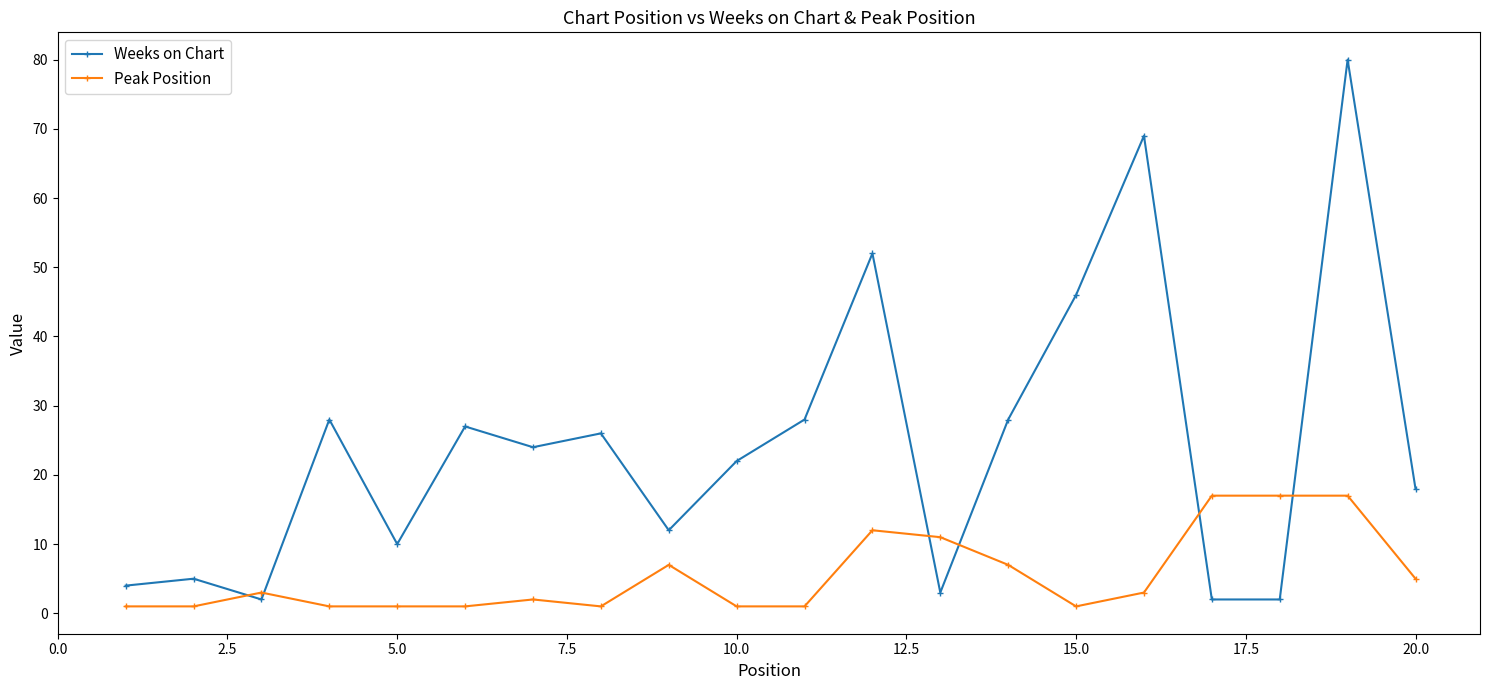

What is the sum of all Peak Position values?

110